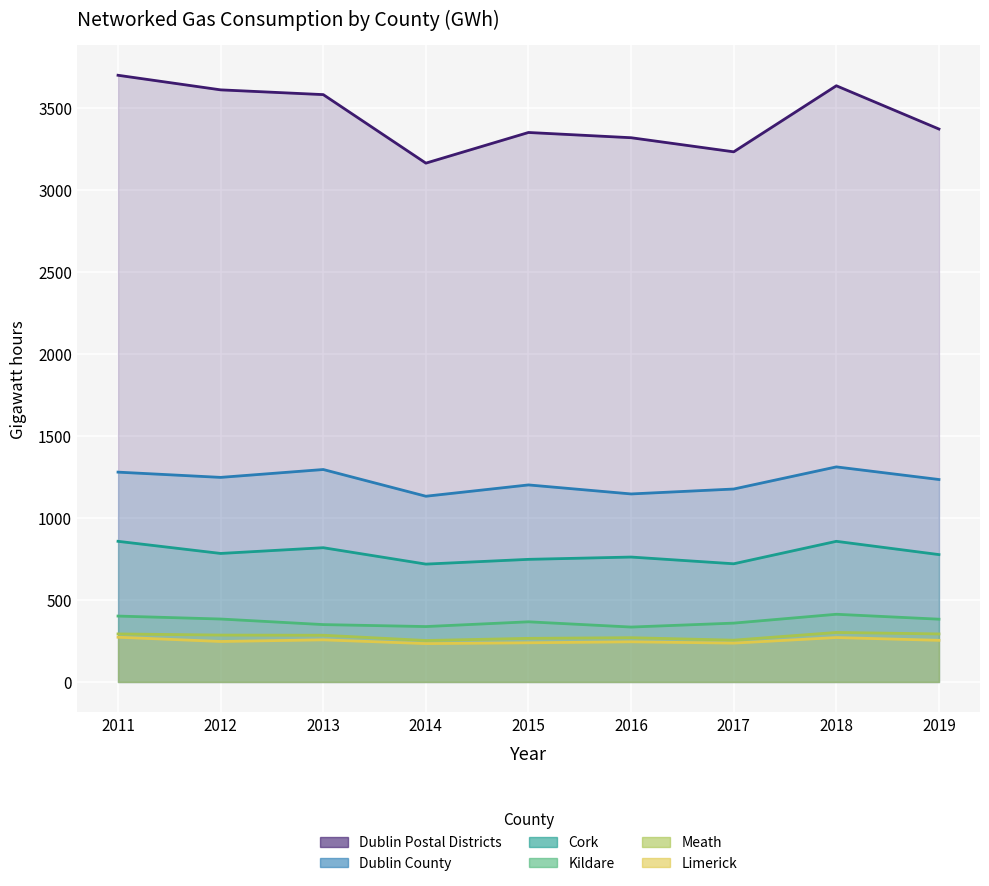

How many data points in Limerick are less than 247?

4